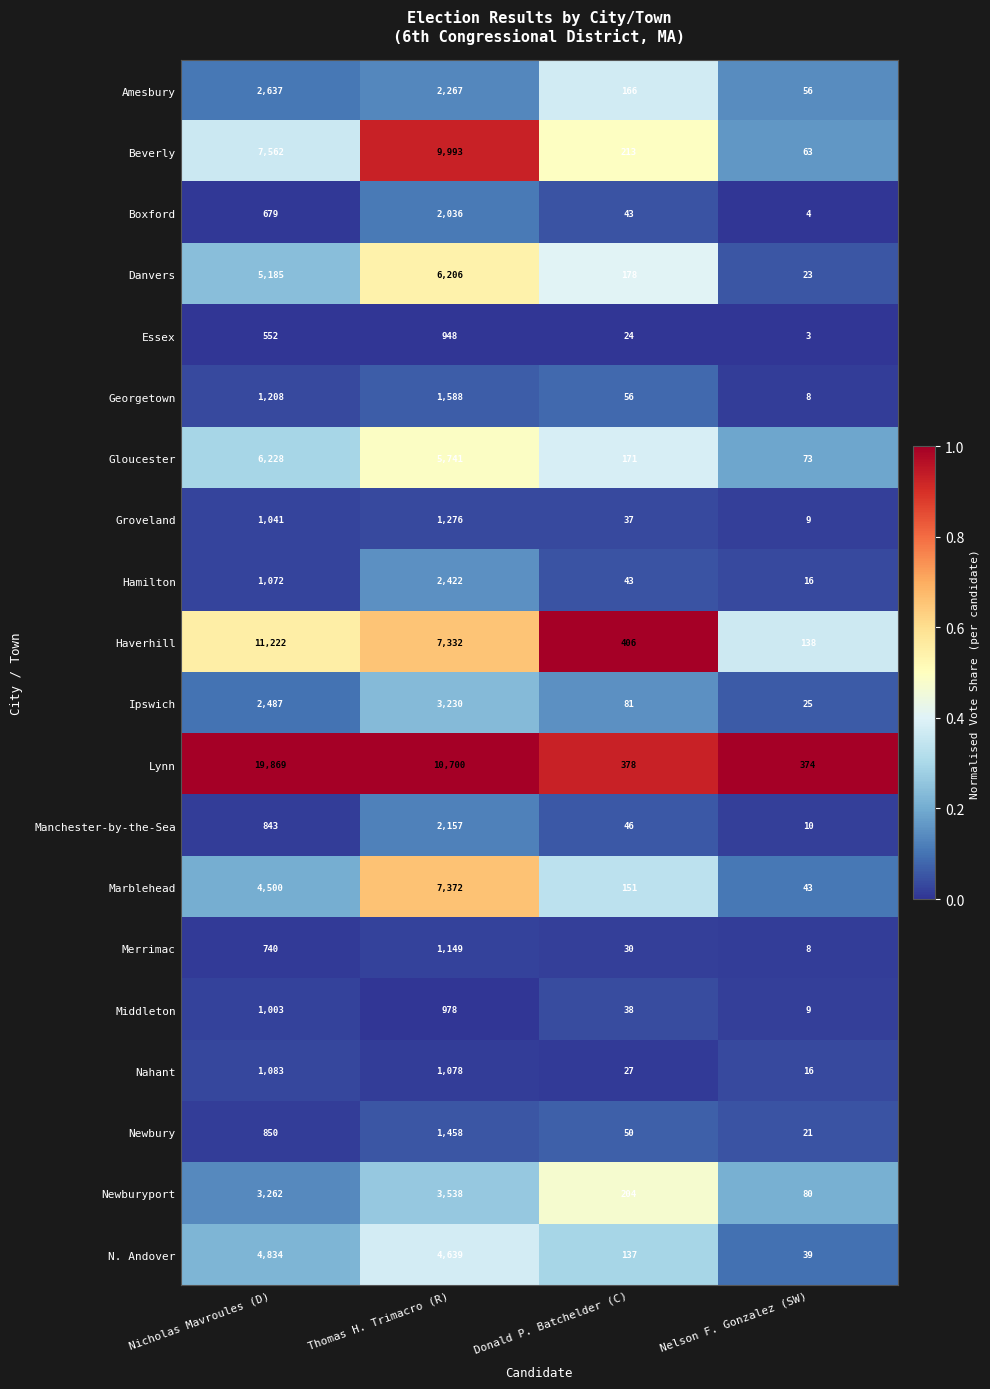

What value does the Beverly series have at Donald P. Batchelder (C)?

213